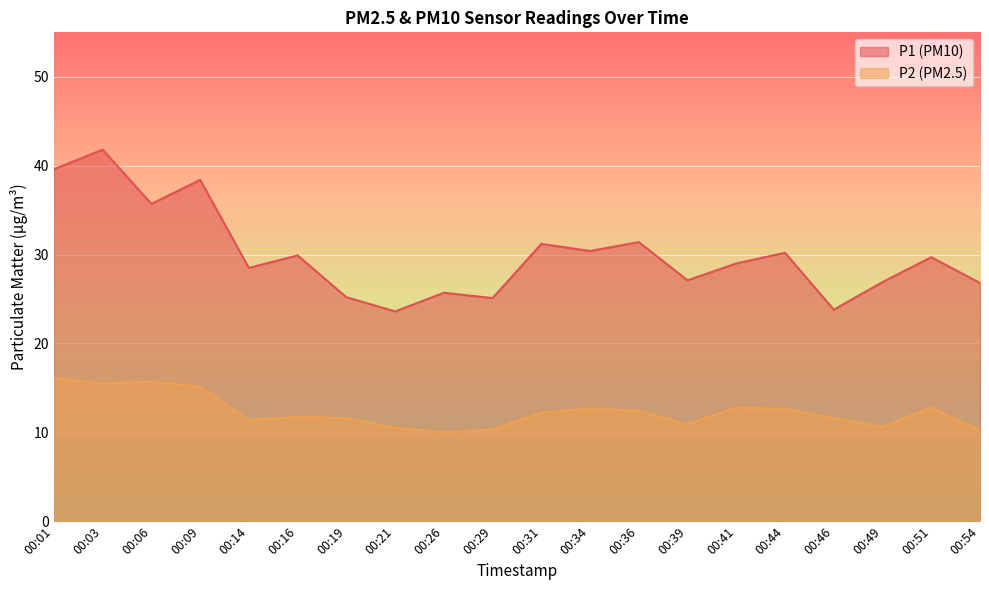

What are all the series names shown in the legend?

P1 (PM10), P2 (PM2.5)